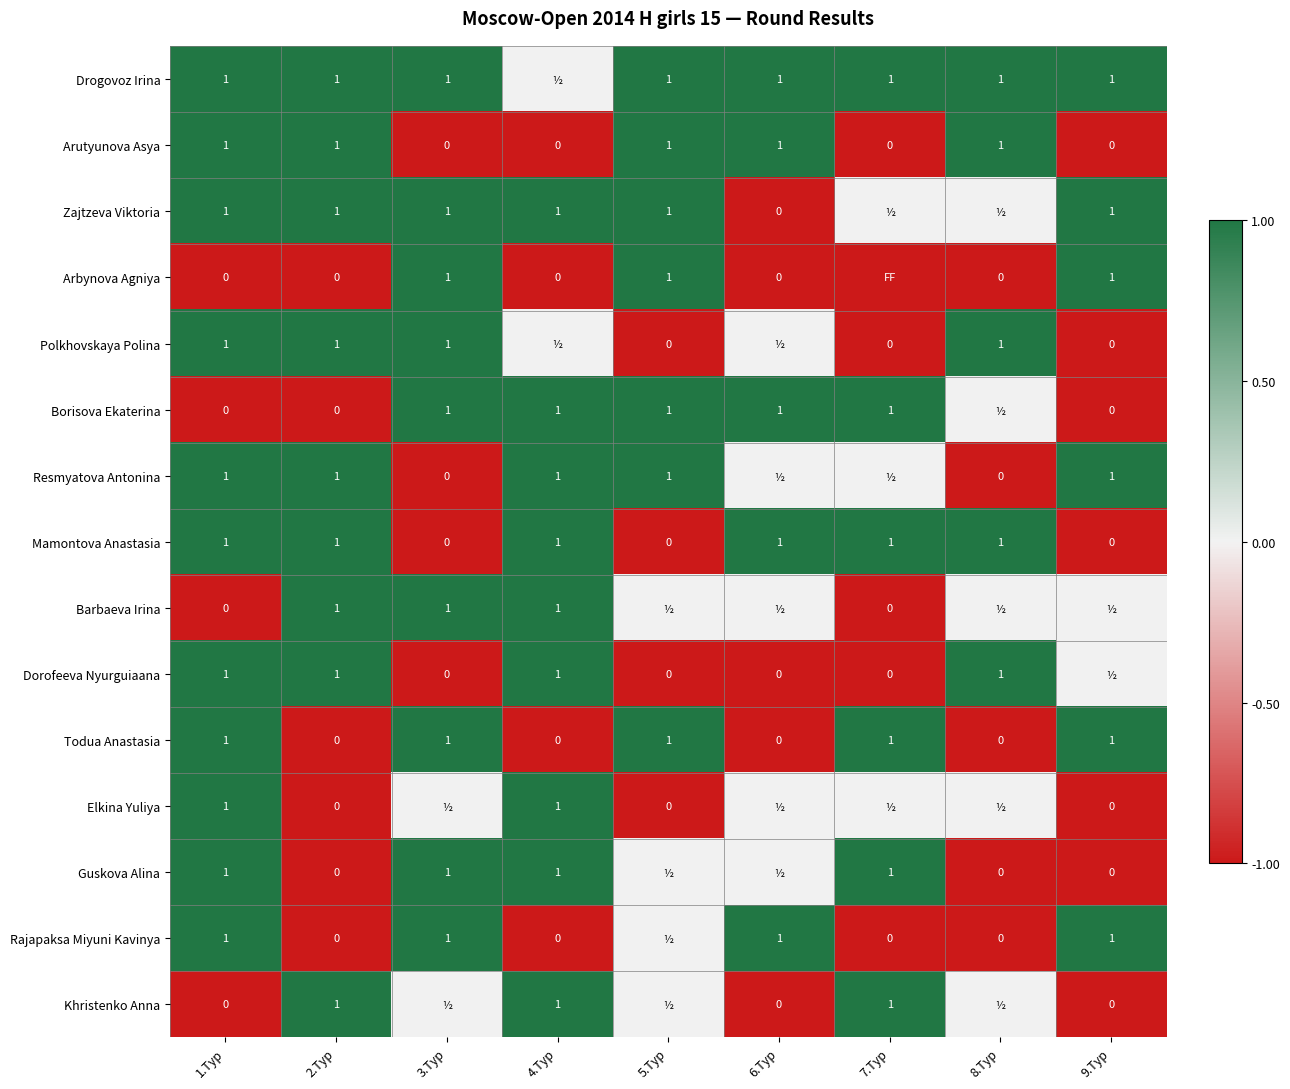

How many series are shown in this chart?

15